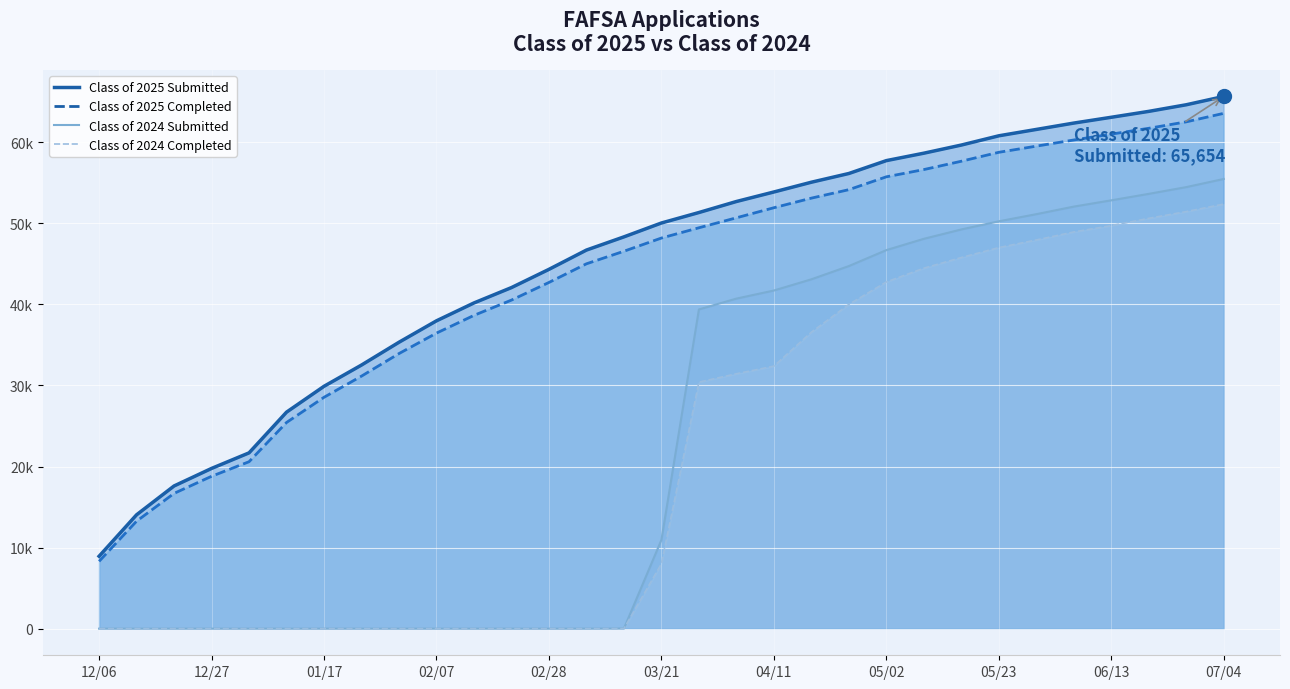

At which label does Class of 2025 Submitted reach its peak?

07/04